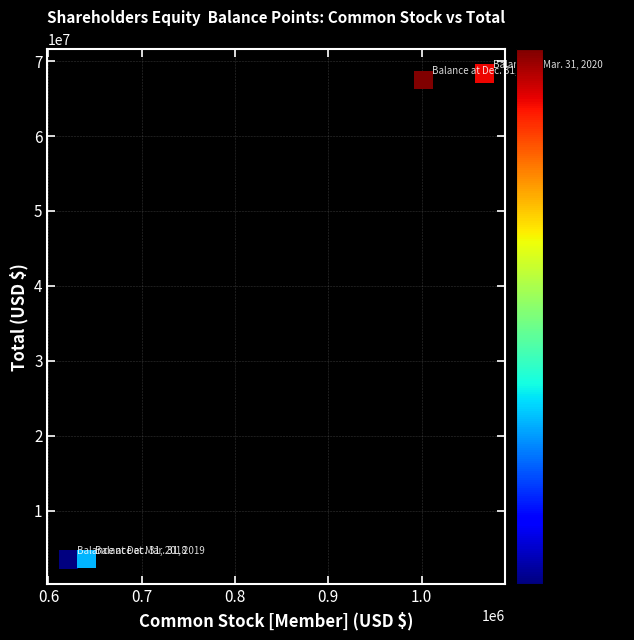

What is the range of Y values (max minus min)?

64920294